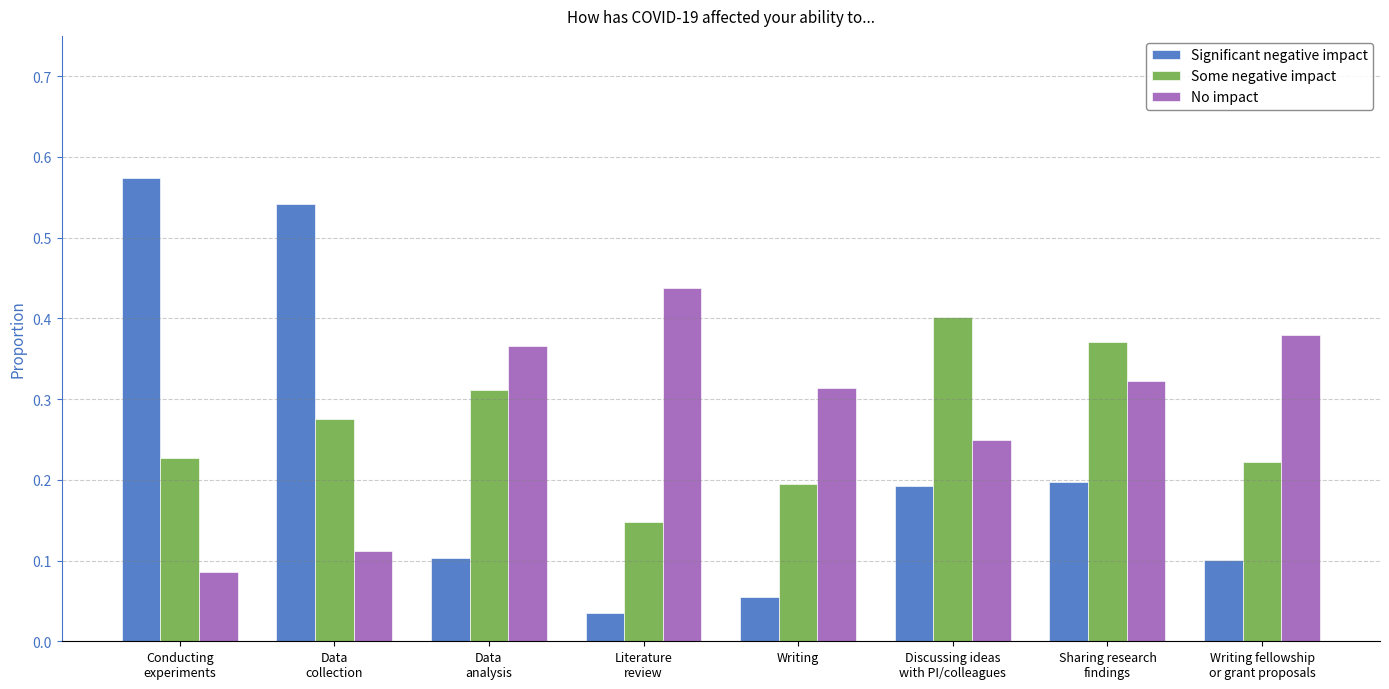

What is the sum of all Some negative impact values?

2.2